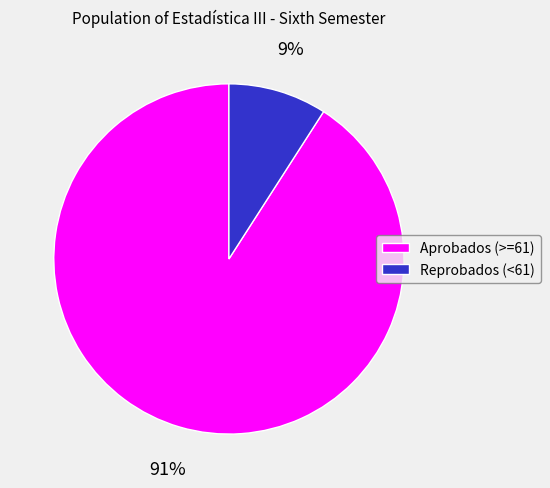

To the nearest percent, what is the difference between the largest and smallest slice percentages?

82%